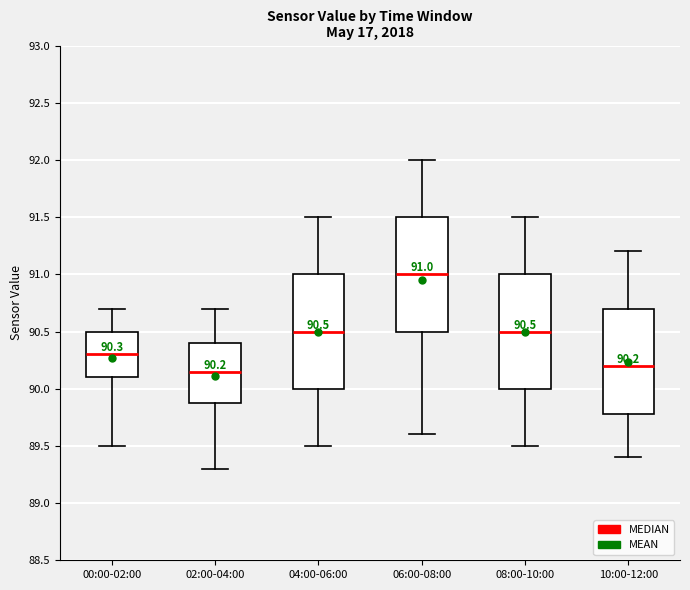

Which box's median line is the highest?

06:00-08:00